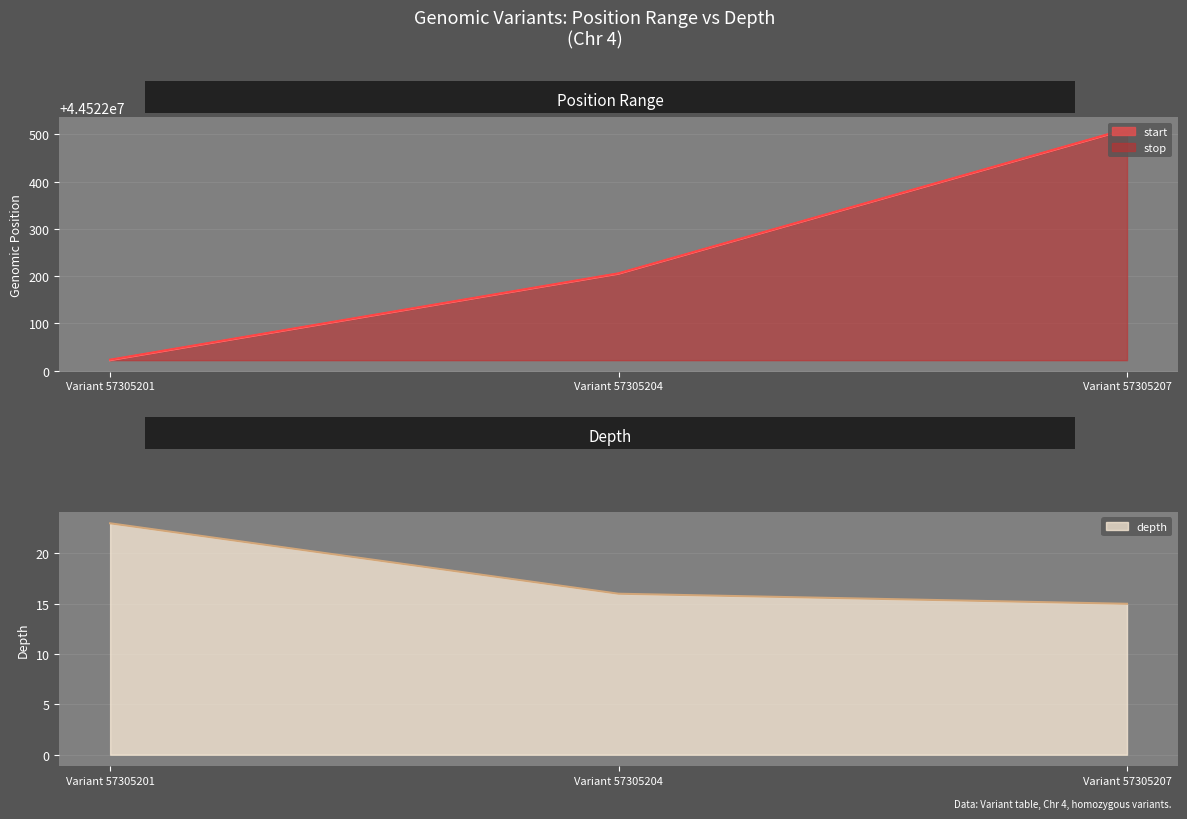

At how many categories does at least one series exceed 6479351?

3